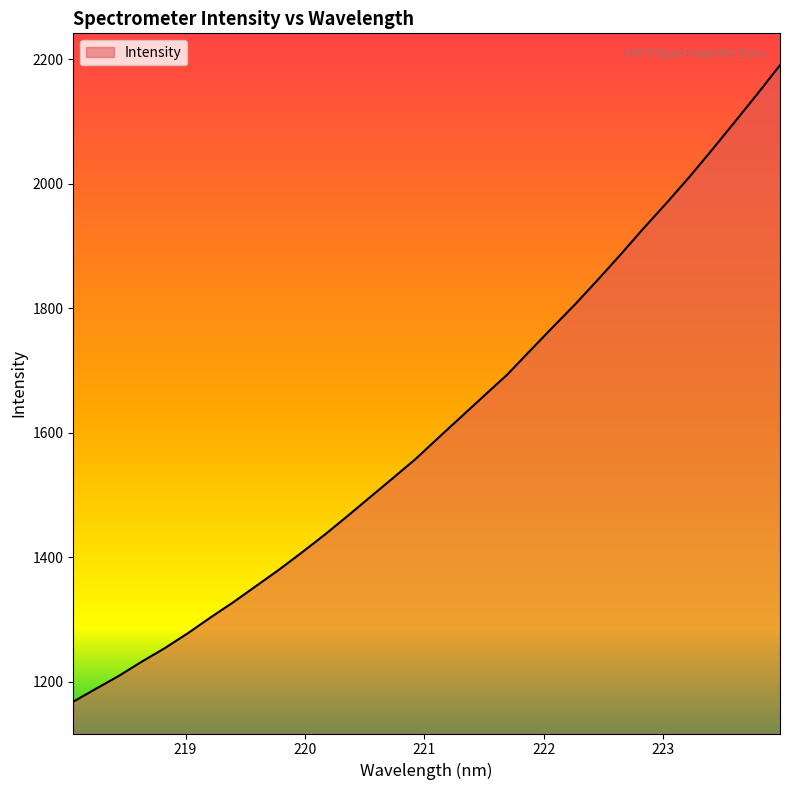

Does the chart have visible grid lines?

No